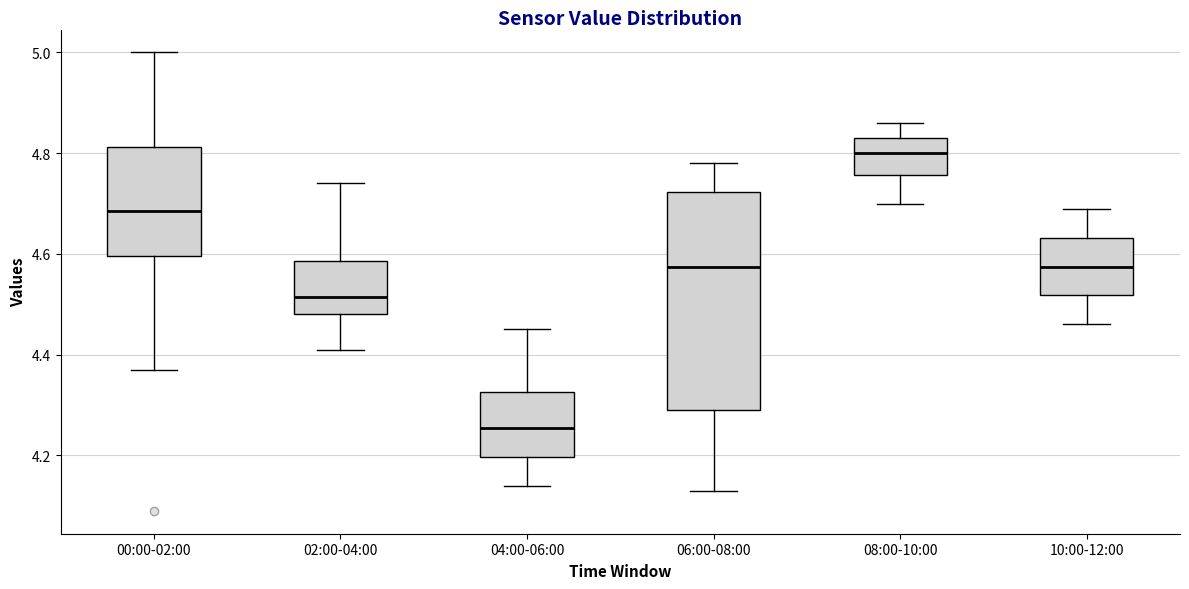

Where does the lower whisker of the box for 06:00-08:00 end on the y-axis? The values are not printed on the chart, so give them approximately, as read against the axis.

4.14